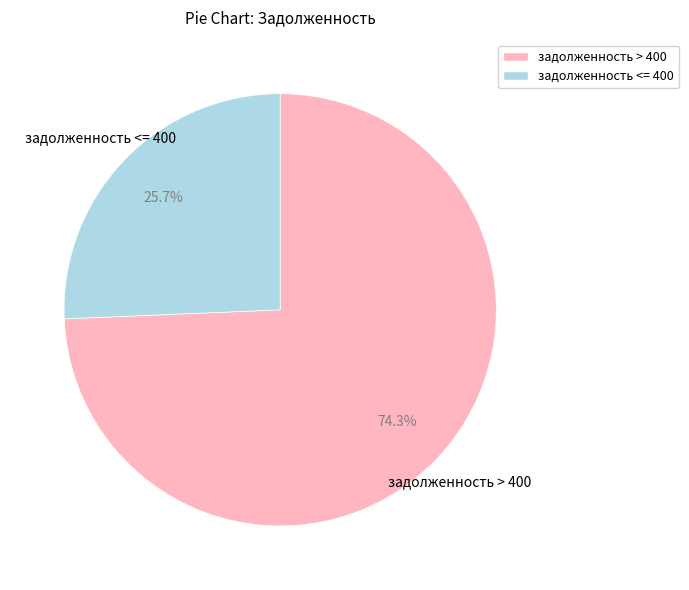

Is there any slice that represents more than half of the pie?

Yes